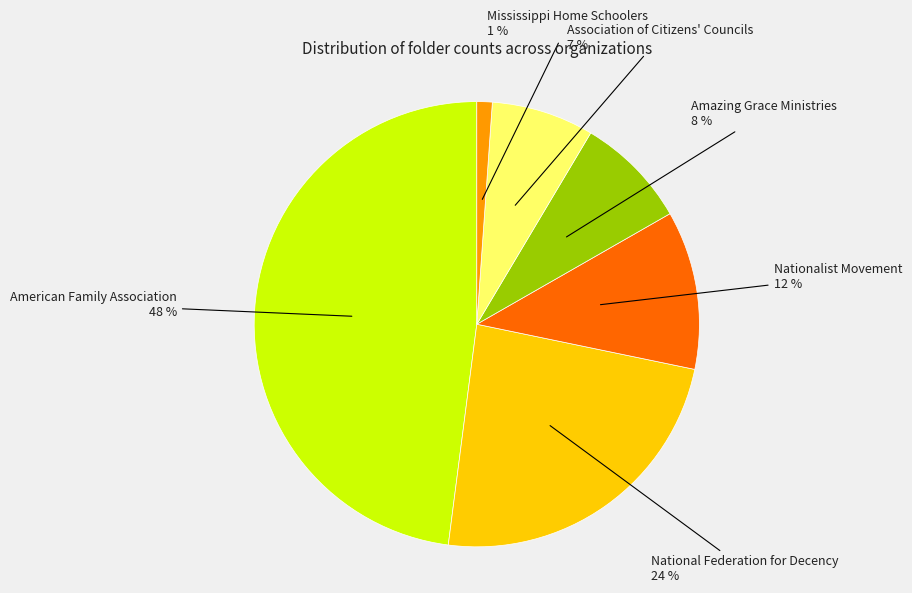

Which category has the biggest portion of the pie?

American Family Association